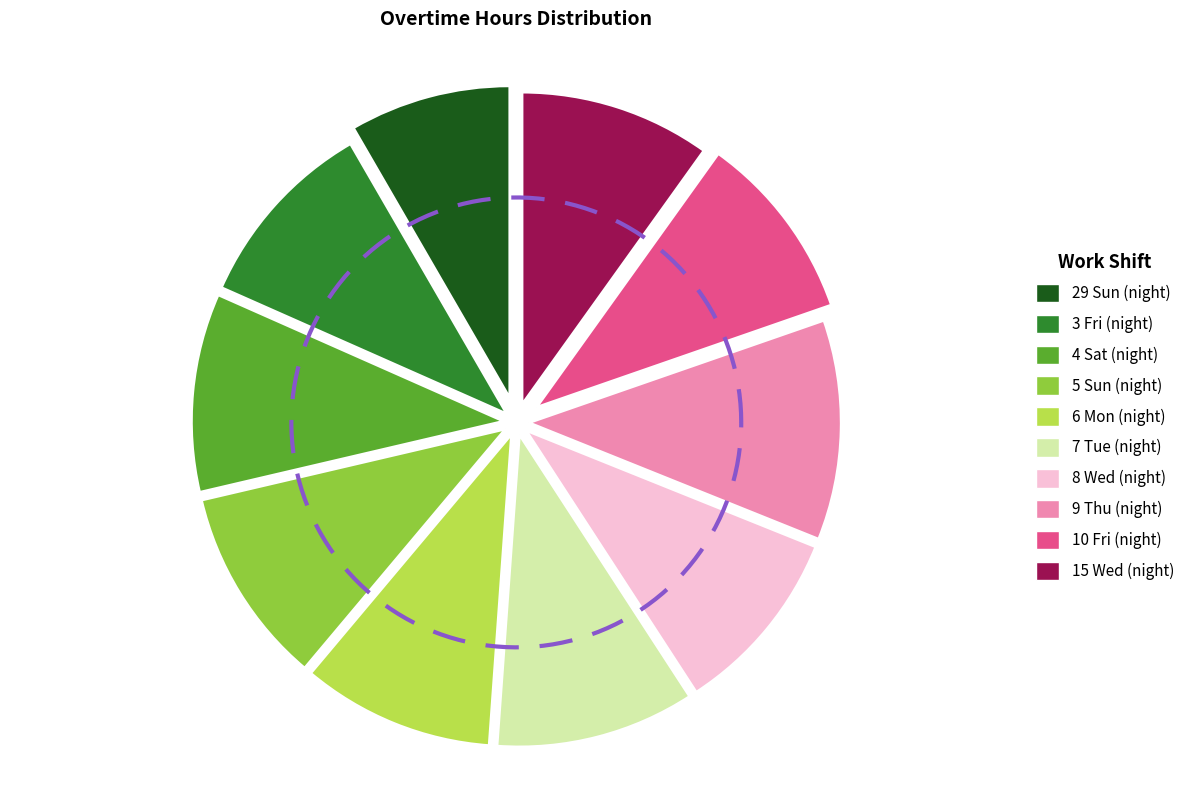

To the nearest percent, what percentage of the pie is 3 Fri (night)?

10%